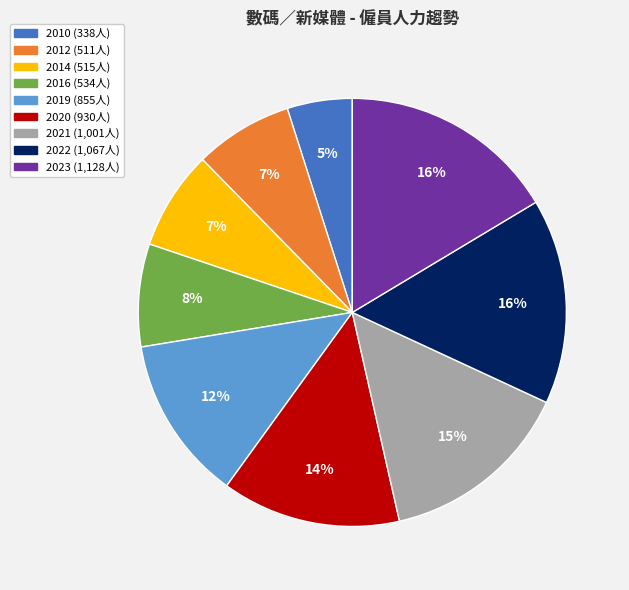

Between 2010 and 2022, which is larger?

2022